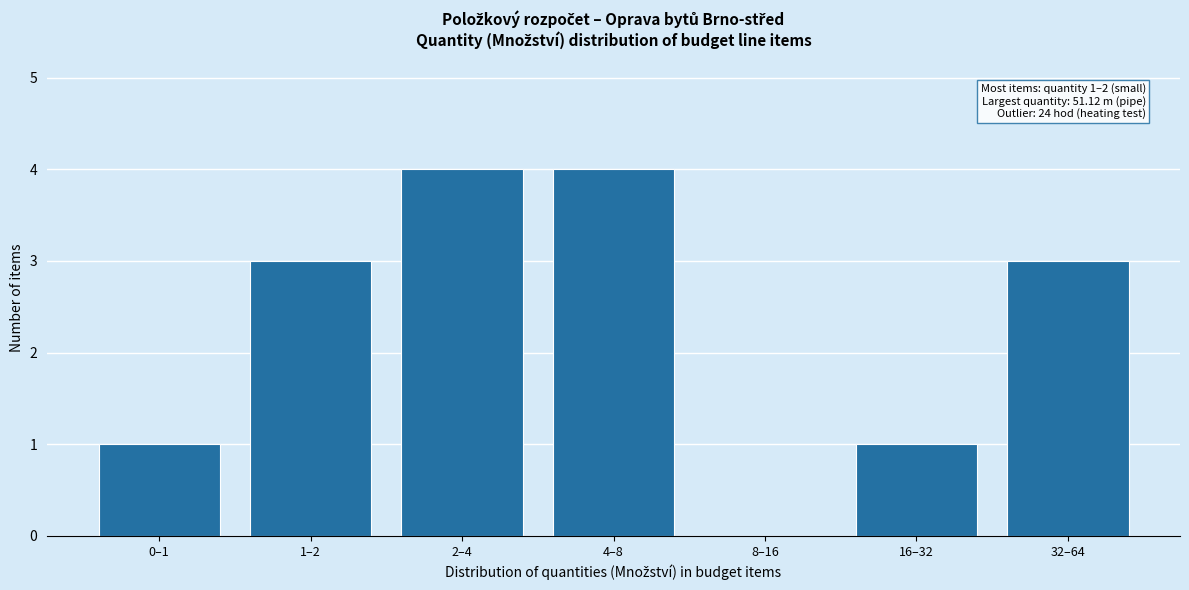

Reading left to right, list all the values displayed in this chart.

0–1=1	1–2=3	2–4=4	4–8=4	8–16=0	16–32=1	32–64=3